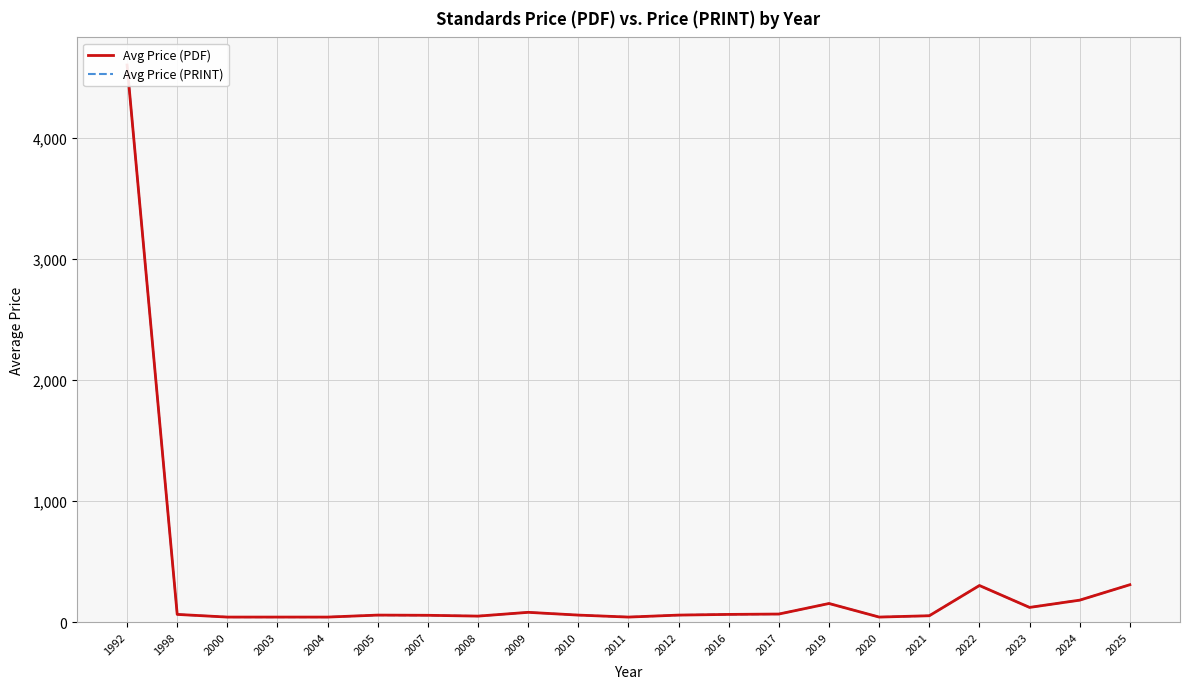

Is it true that Avg Price (PRINT) equals 30.3 at 2005?

False